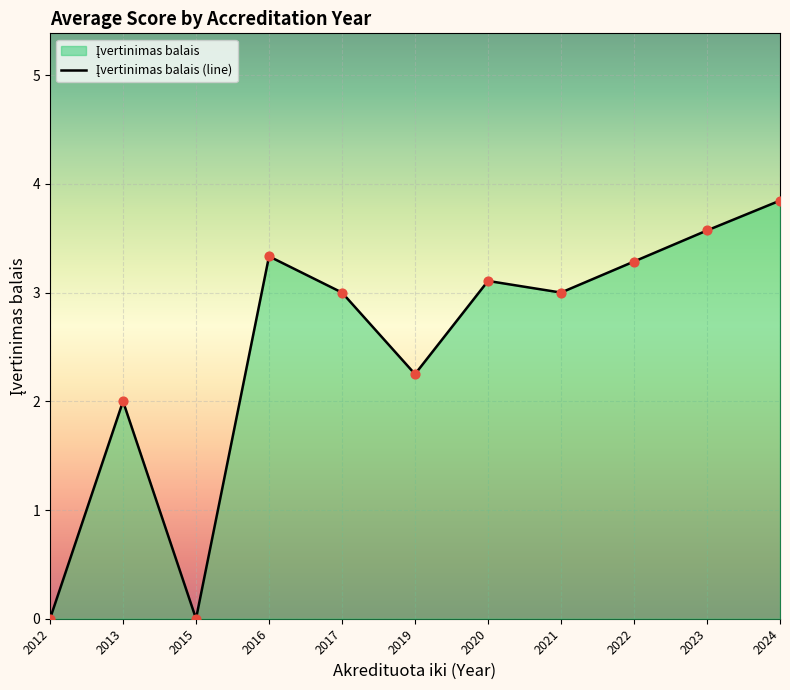

What is the change in value from 2012 to 2016?

+3.3